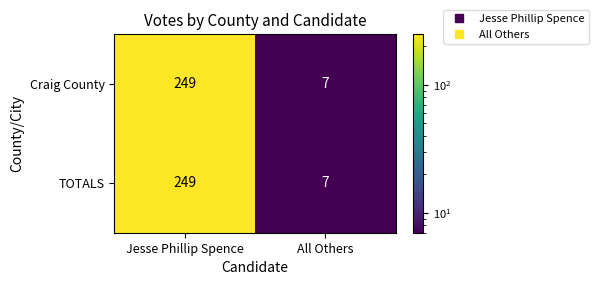

Rank the categories by TOTALS value from highest to lowest.

Jesse Phillip Spence, All Others